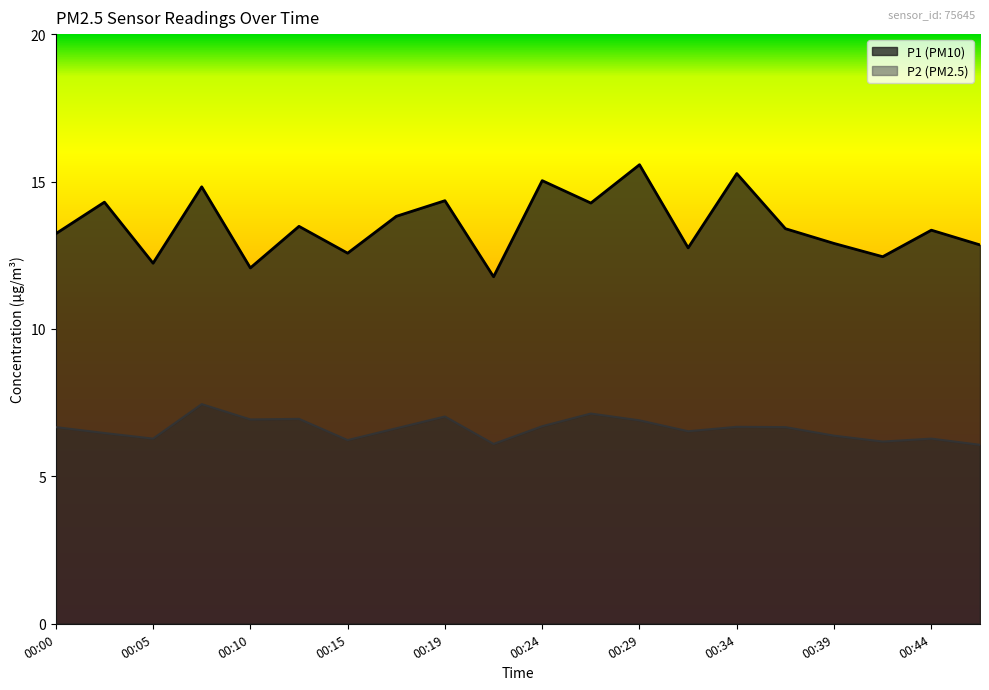

Which category has the lowest value in the P1 series?

00:22